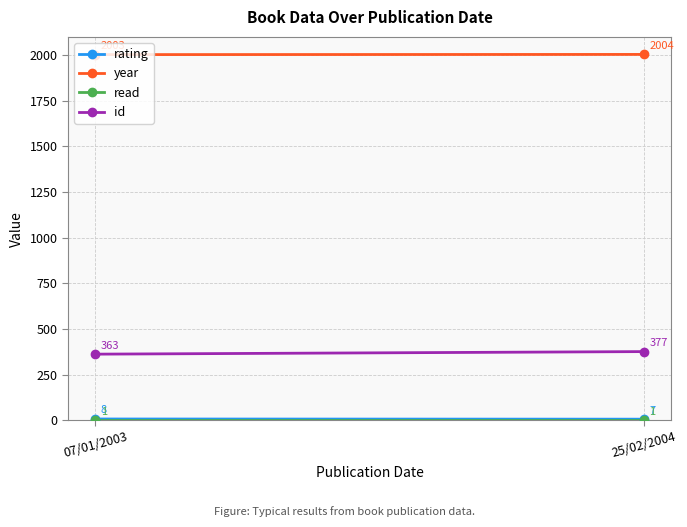

Reading left to right, list all the values displayed in this chart.

rating: 07/01/2003=8	25/02/2004=7
year: 07/01/2003=2003	25/02/2004=2004
read: 07/01/2003=1	25/02/2004=1
id: 07/01/2003=363	25/02/2004=377